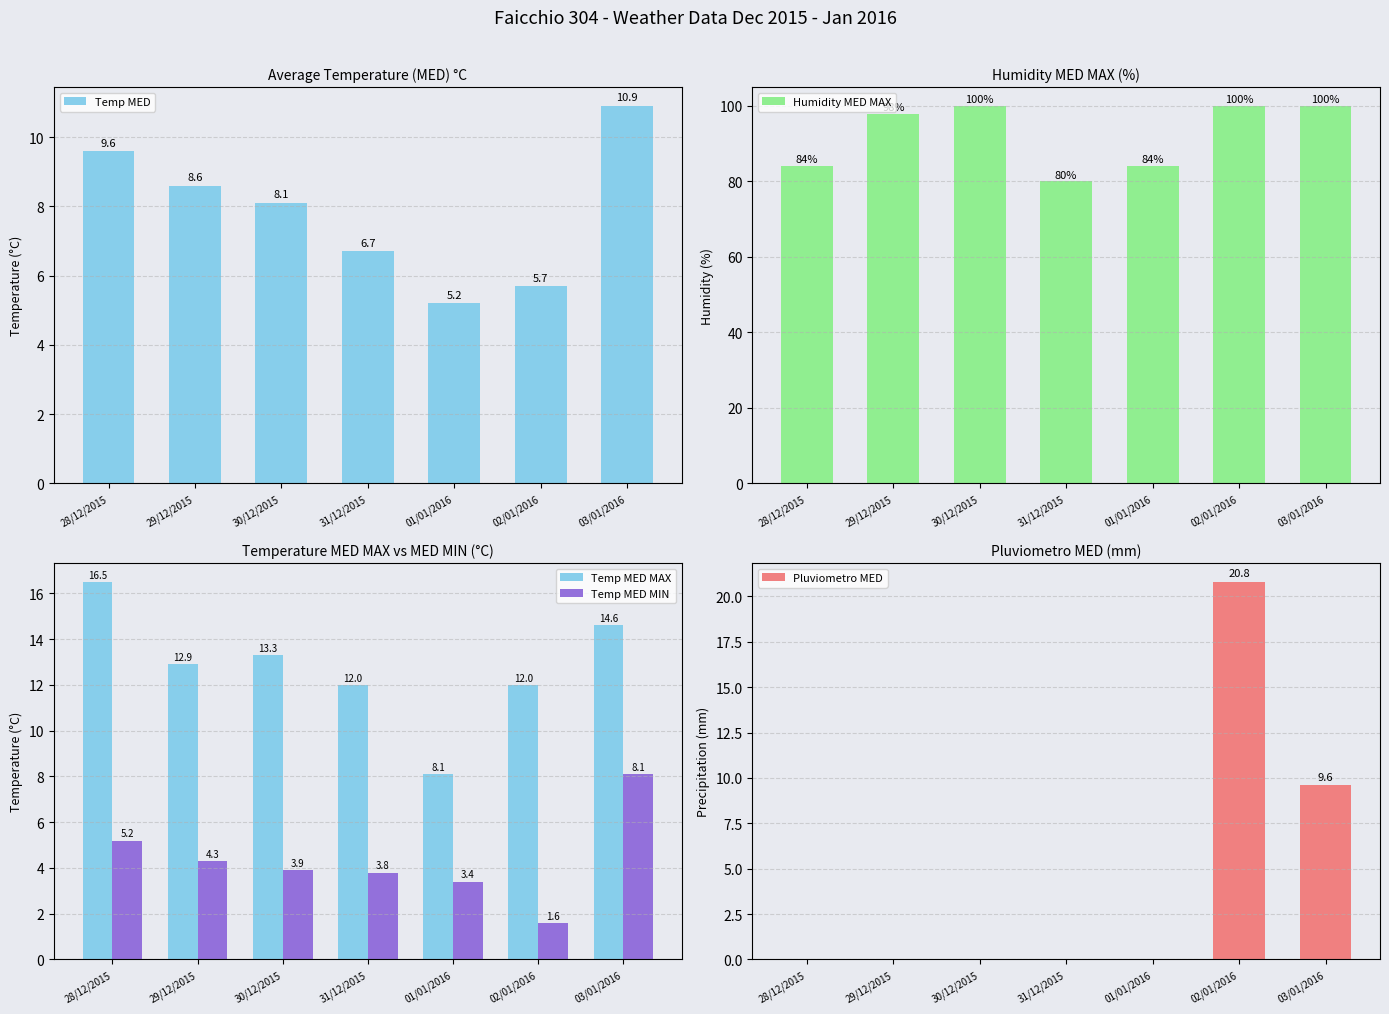

What is the spread (max minus min) of values at 03/01/2016?

91.9